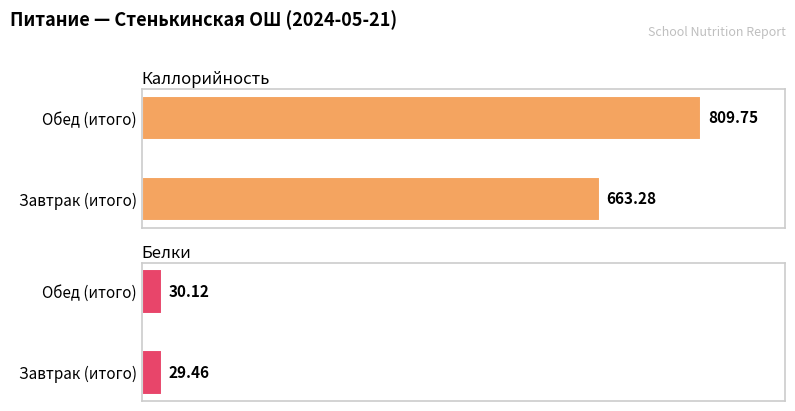

How many bars are there in each group?

2